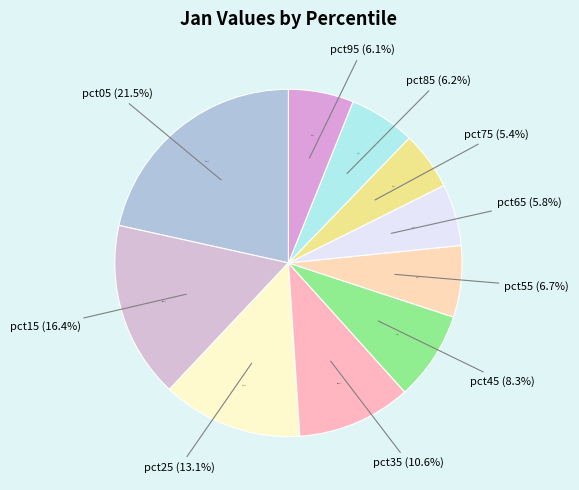

How much of the chart is everything except pct85?

93.8%